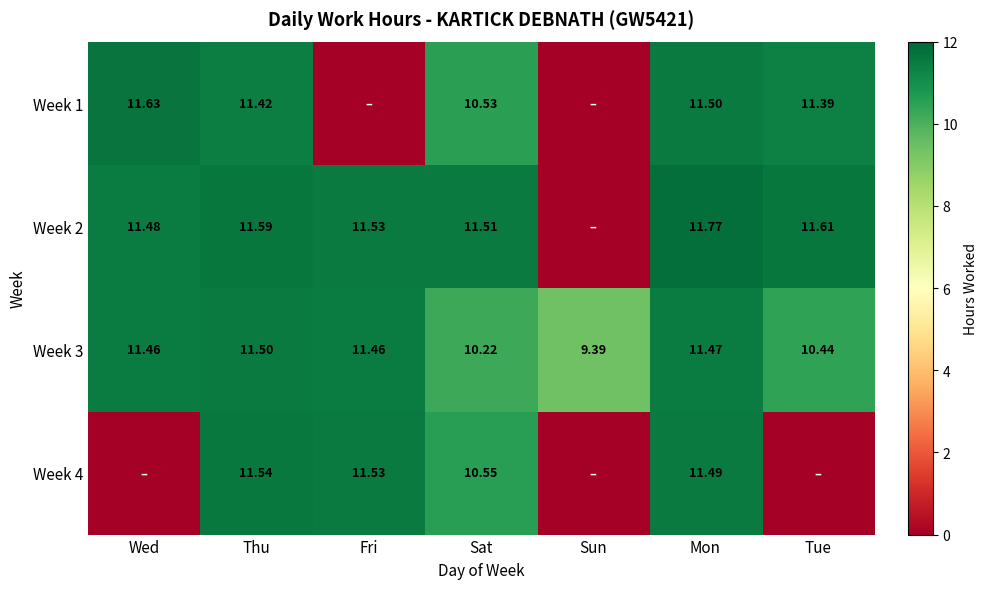

Where does the Week 3 series first go above 11?

Wed